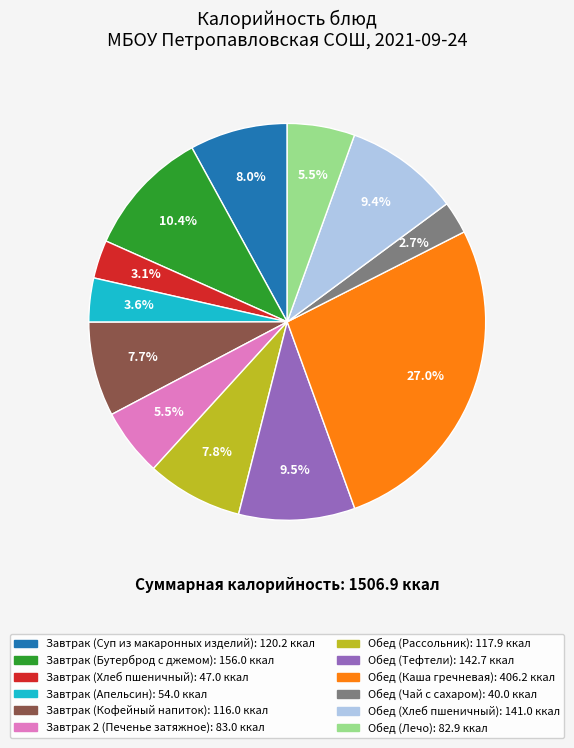

To the nearest percent, what is the combined percentage of Обед (Тефтели) and Завтрак (Суп из макаронных изделий)?

17%